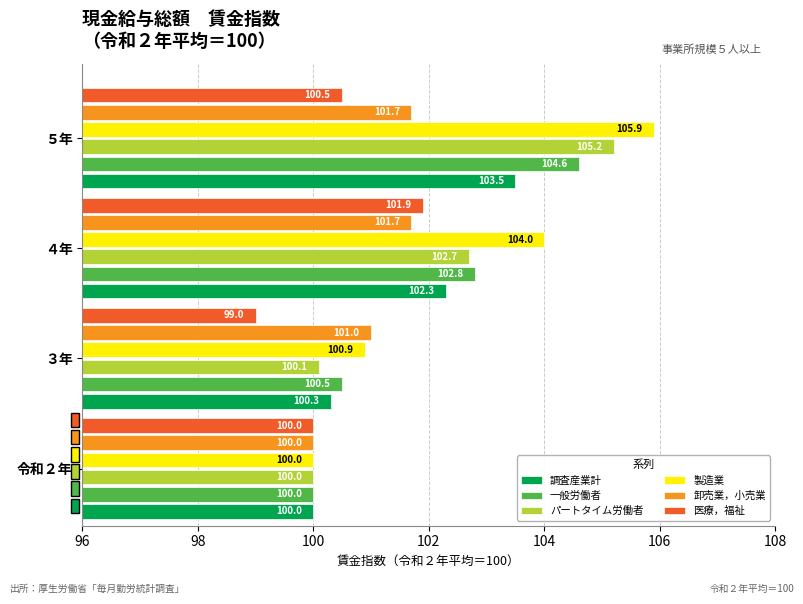

Which series has the widest spread of values?

製造業